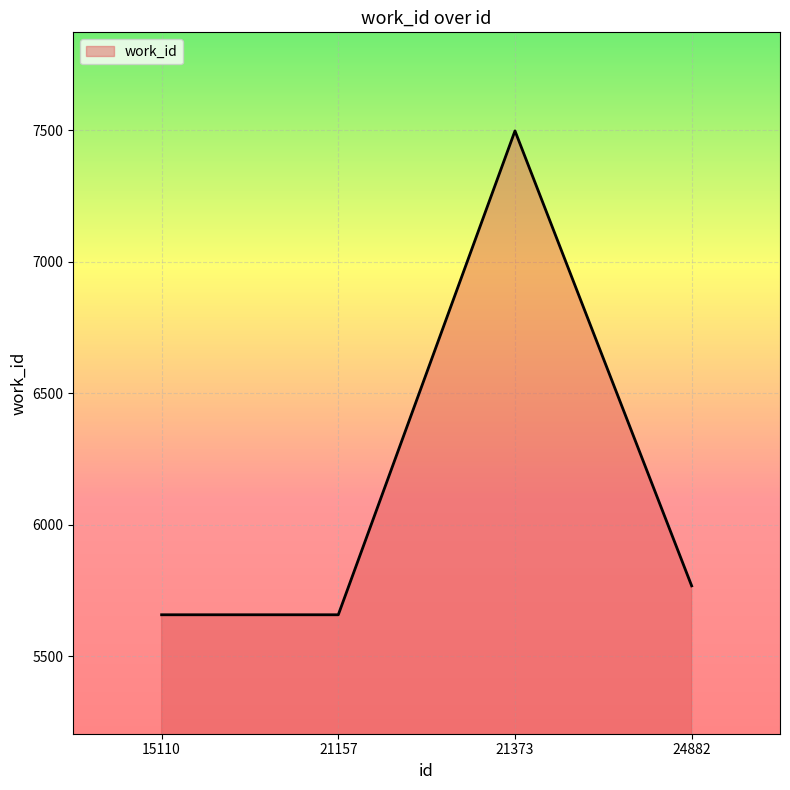

What is the change in value from 15110 to 21373?

+1841